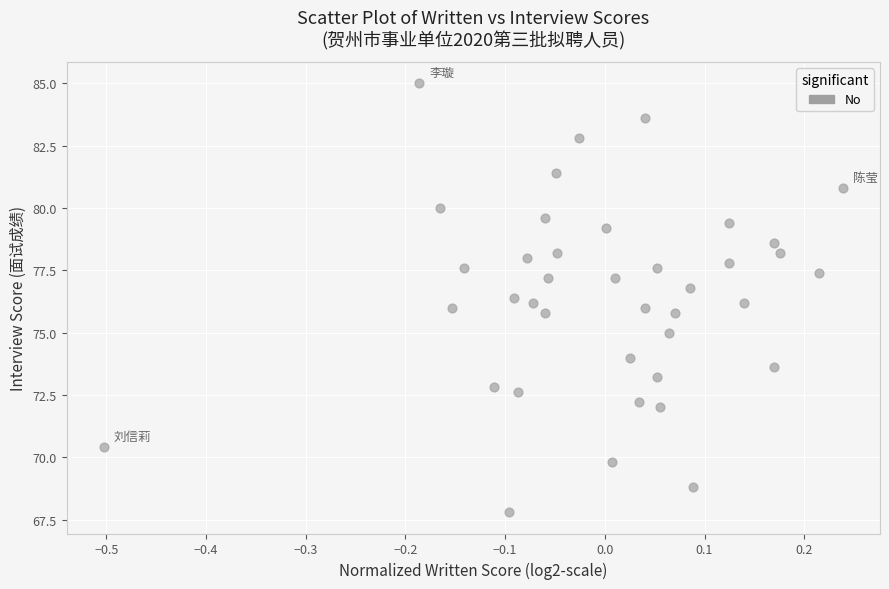

What is the range of X values (max minus min)?

0.7